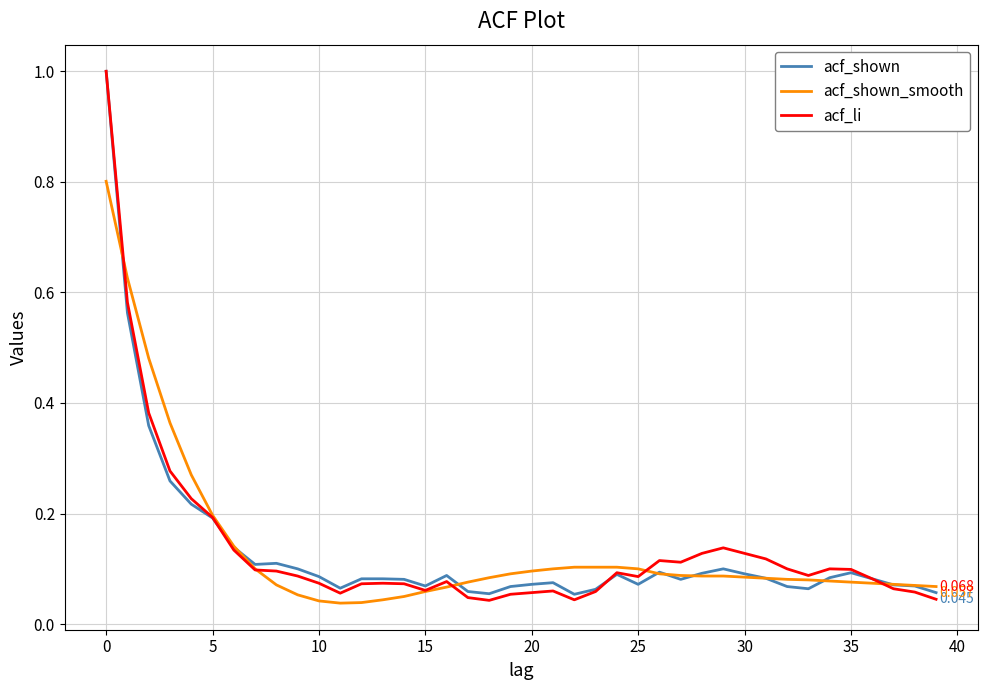

Which series has the largest range (max minus min)?

acf_li